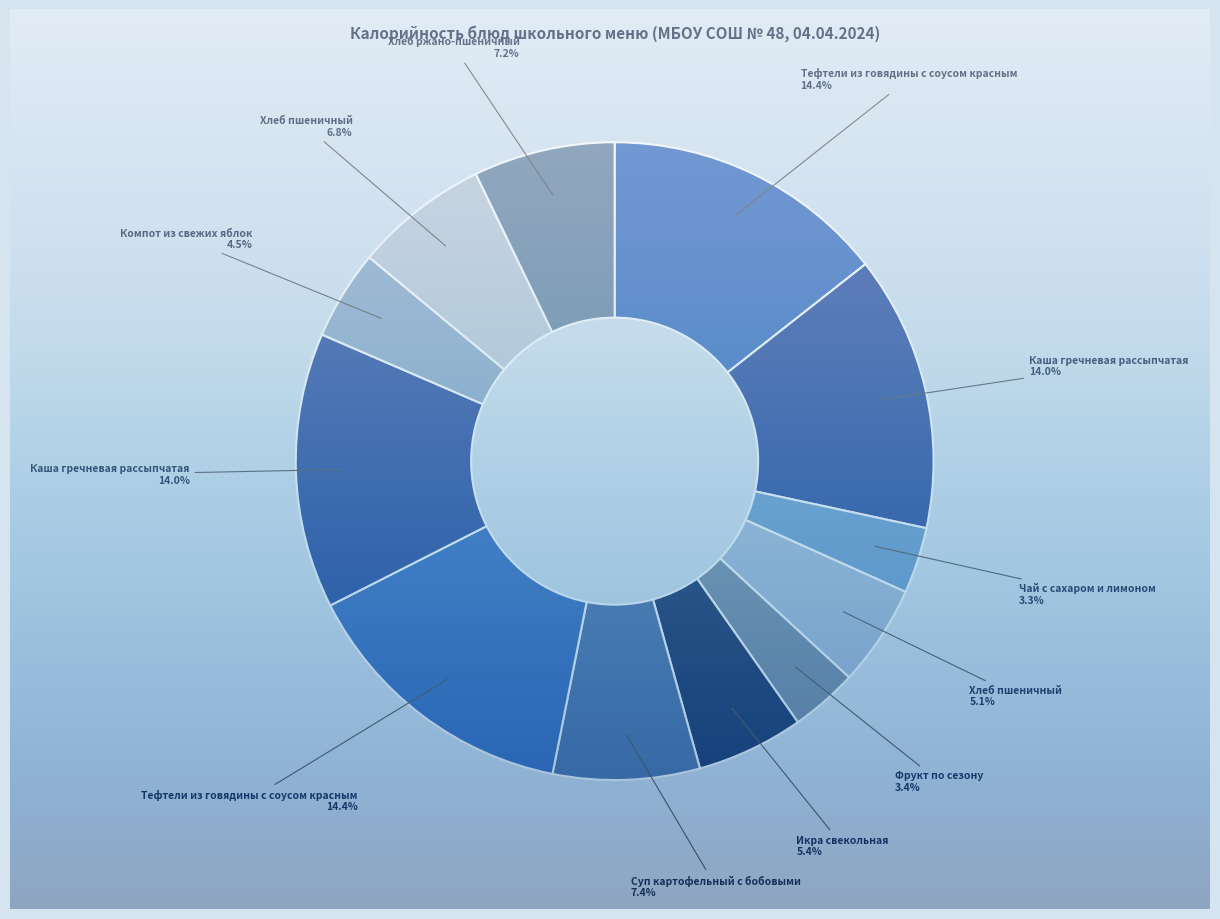

Is there any slice that represents more than half of the pie?

No